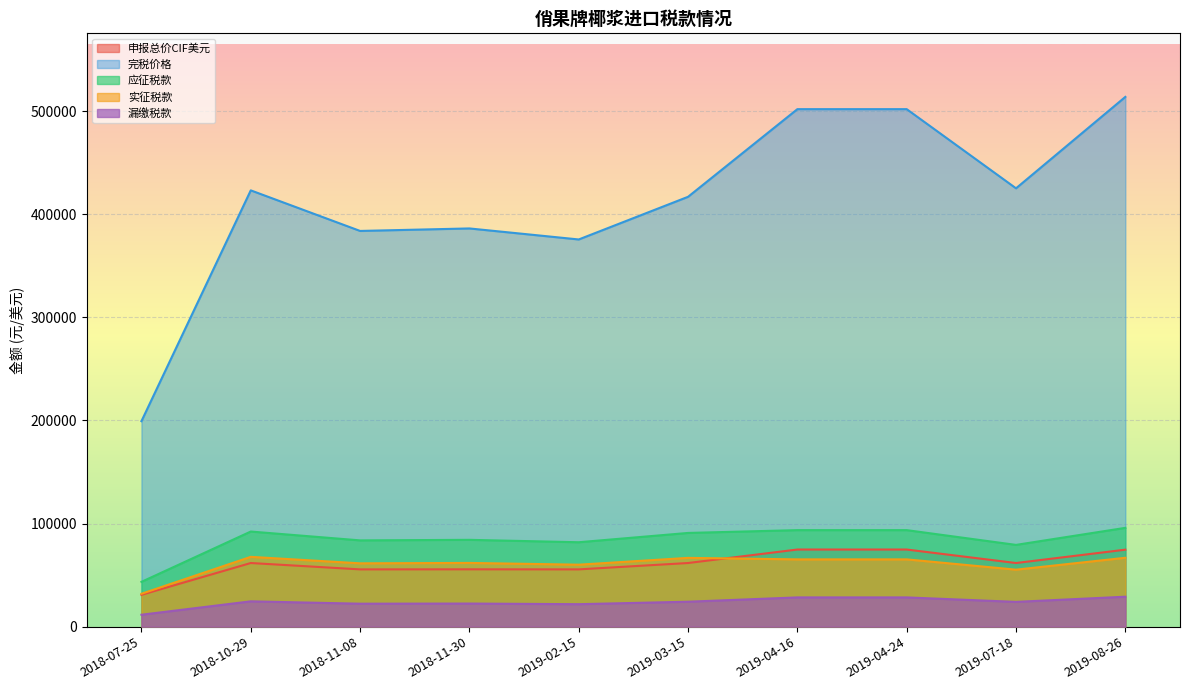

Between 2019-02-15 and 2019-04-24, which series saw the biggest shift?

完税价格